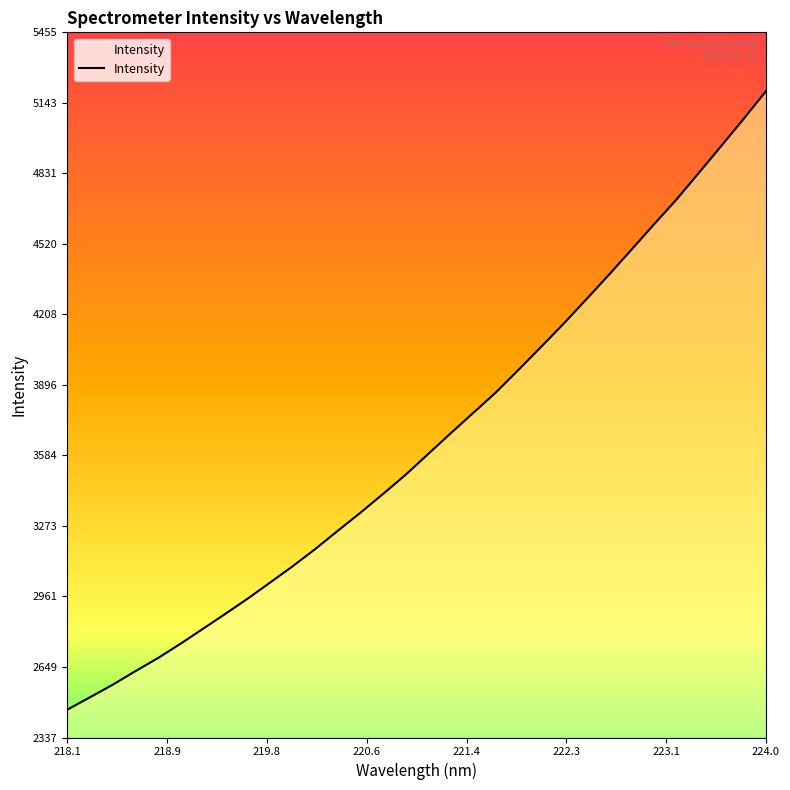

What is the minimum value shown in the chart?

2460.3